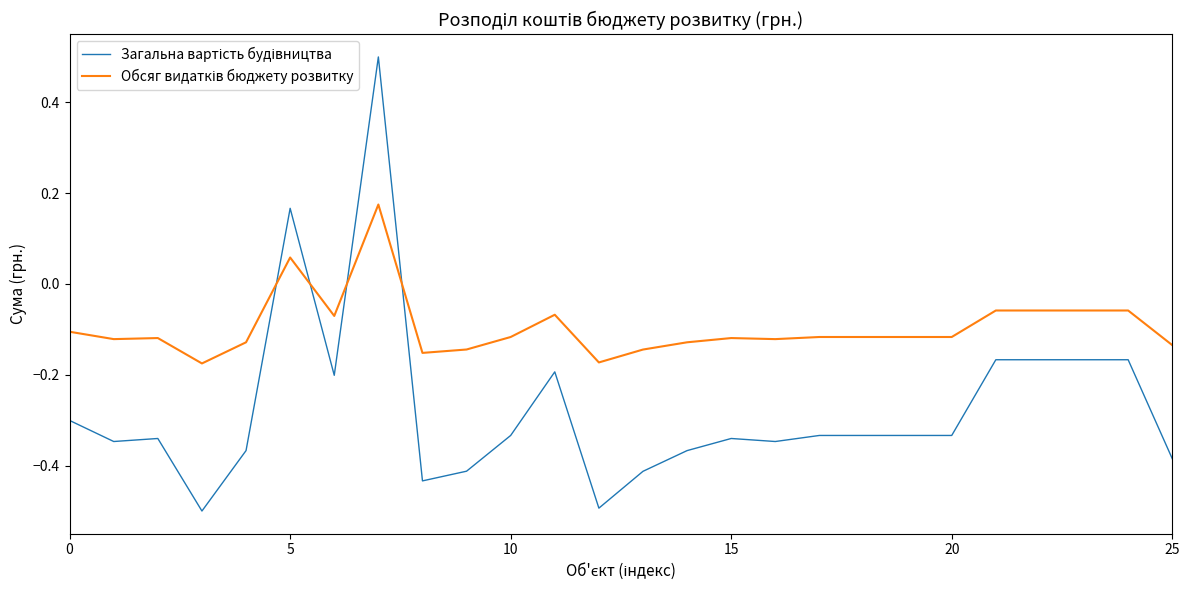

What is the greatest value displayed?

0.5